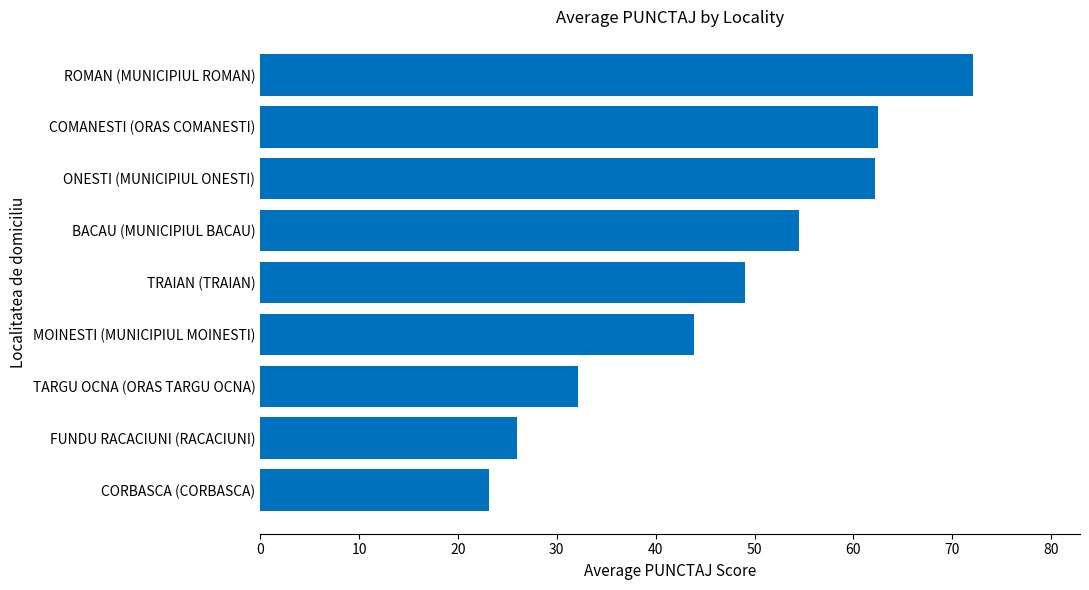

Does the chart contain any negative values?

No